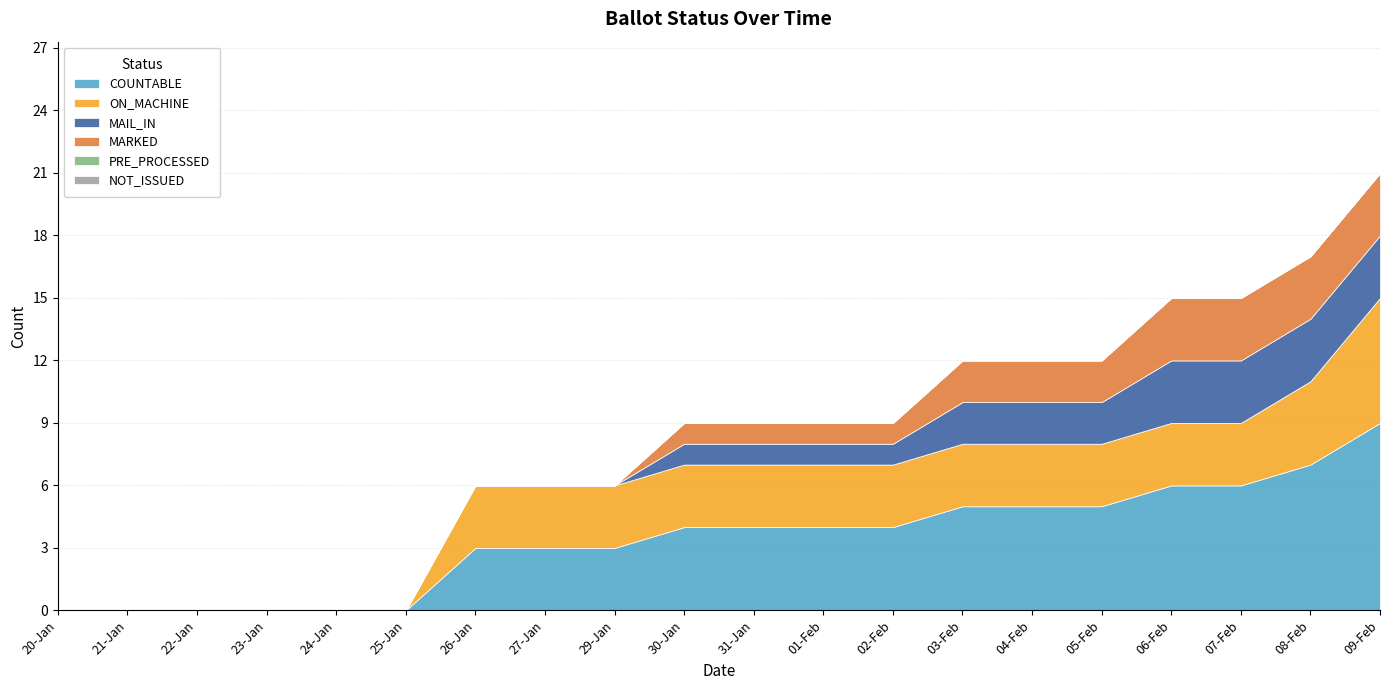

True or false: PRE_PROCESSED and NOT_ISSUED cross at least once.

False